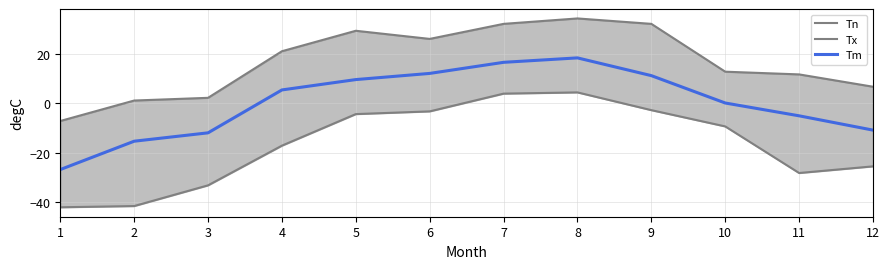

What is the lowest value of the Tx series?

-7.2